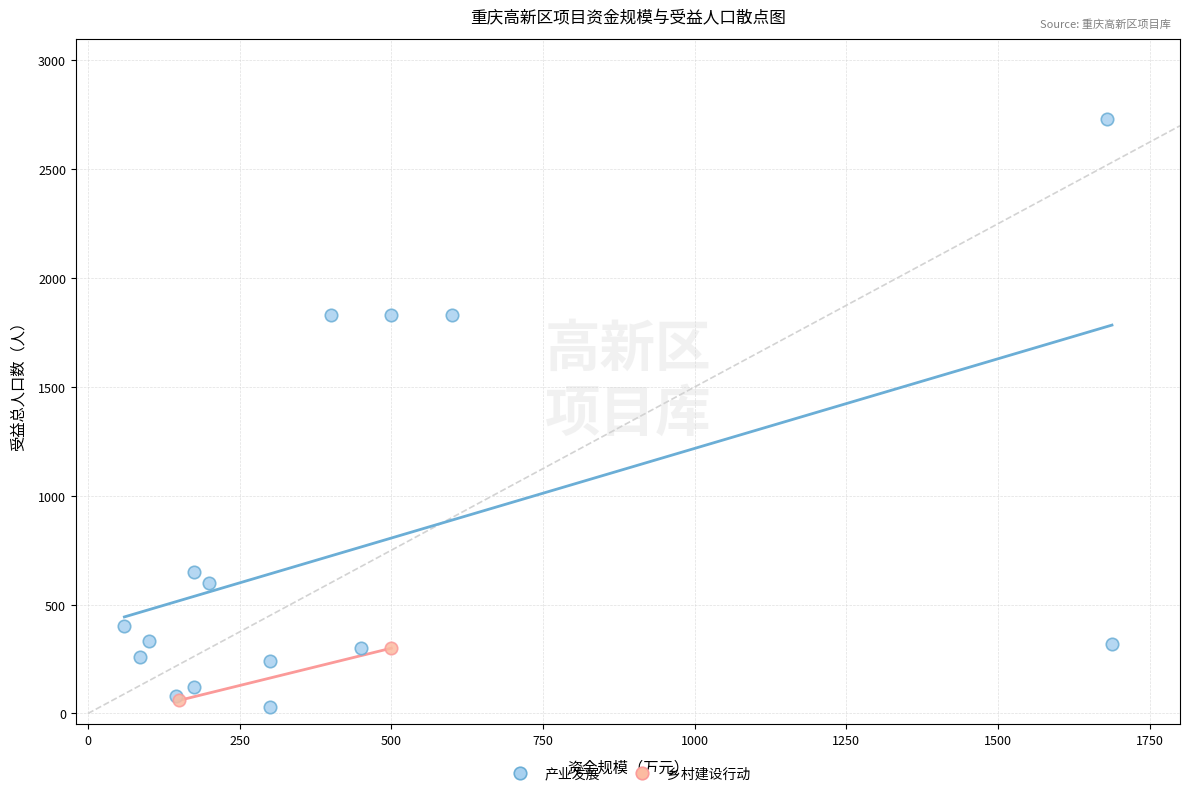

What are all the series names shown in the legend?

产业发展, 乡村建设行动